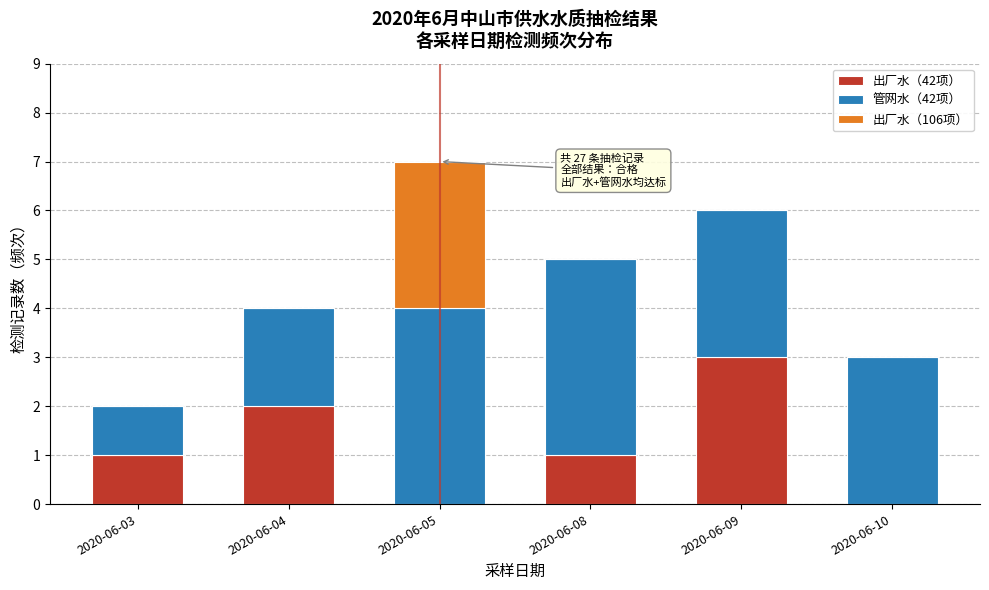

Reading right to left, transcribe the values for 出厂水（42项）.

2020-06-10=0	2020-06-09=3	2020-06-08=1	2020-06-05=0	2020-06-04=2	2020-06-03=1